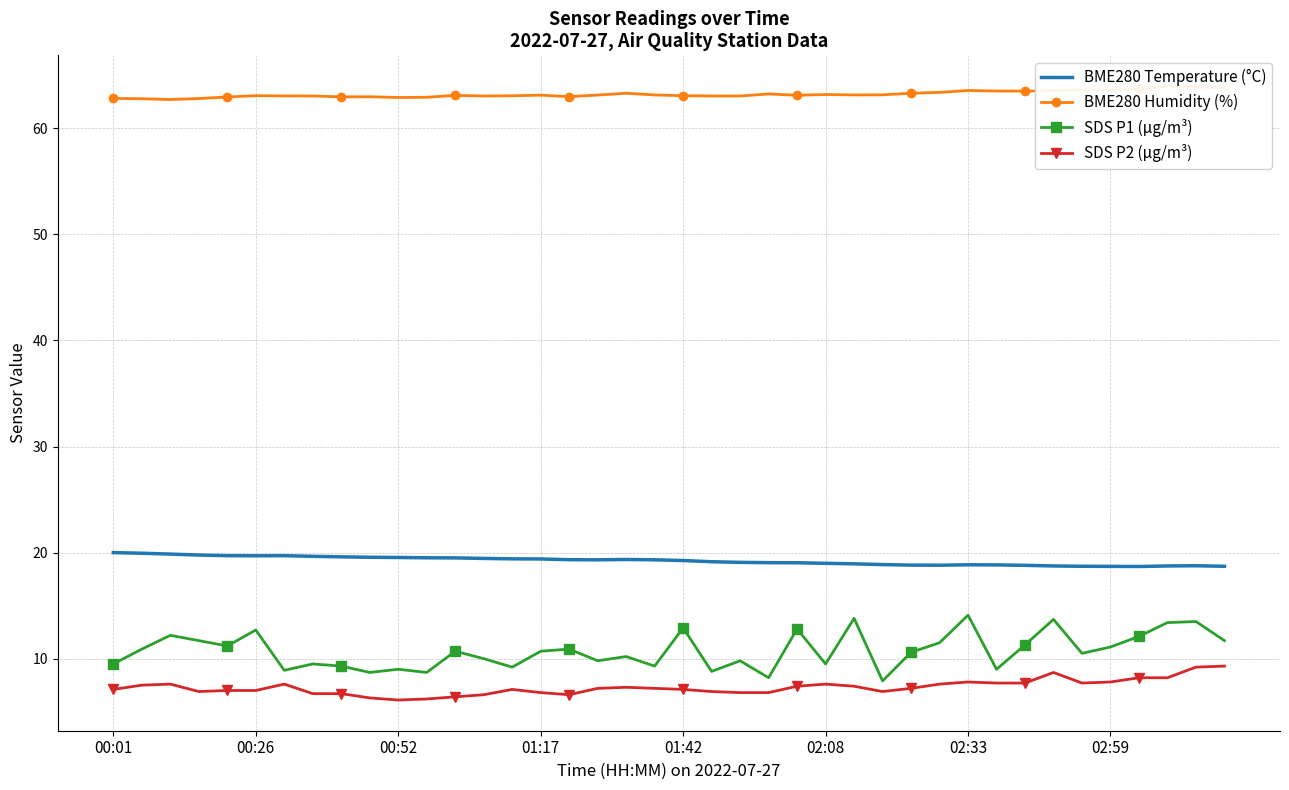

What is the lowest value of the SDS P2 (µg/m³) series?

6.1